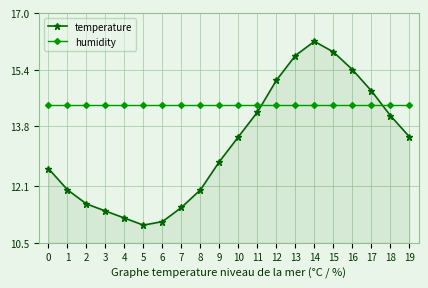

The value of temperature at 11 is 6.5. True or false?

False